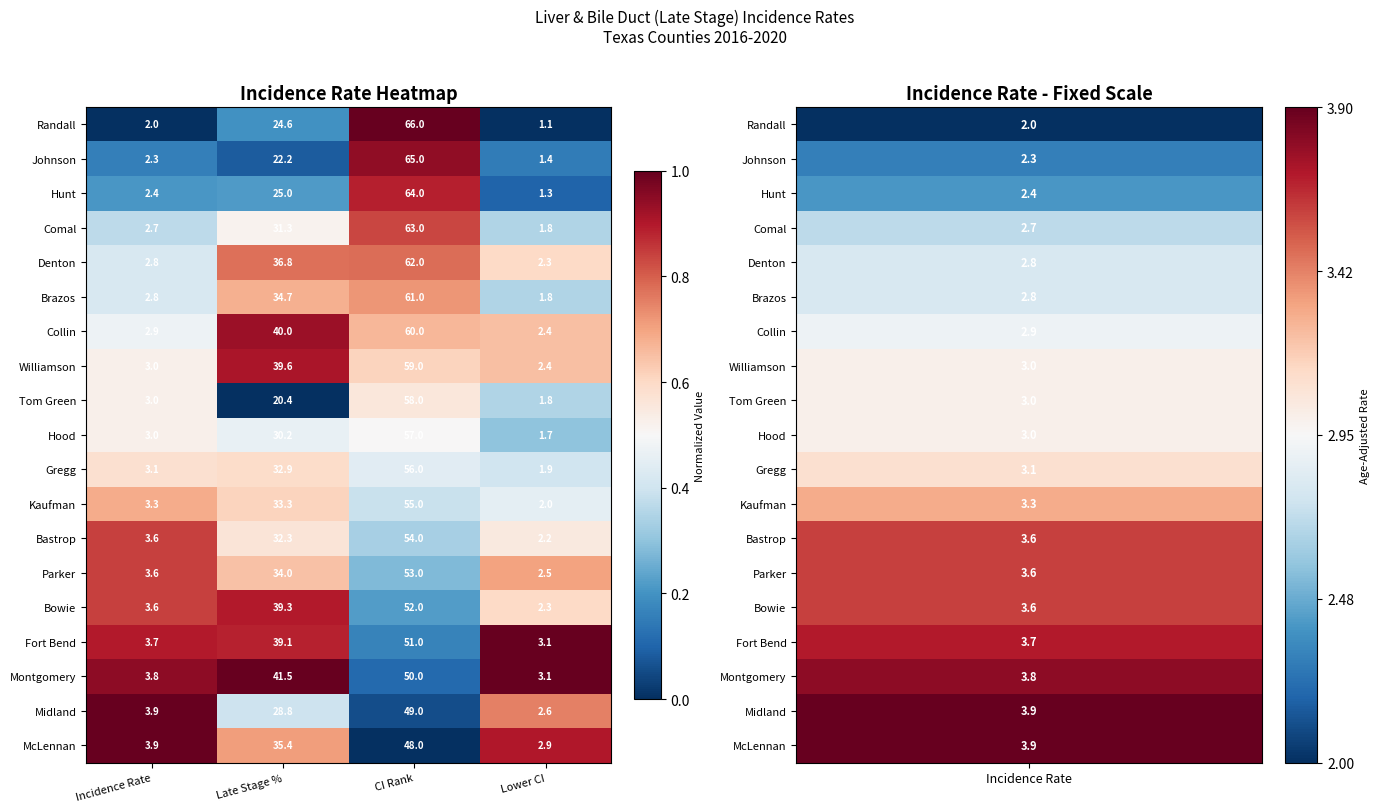

The Hunt series shows 64.0 at CI Rank. True or false?

True